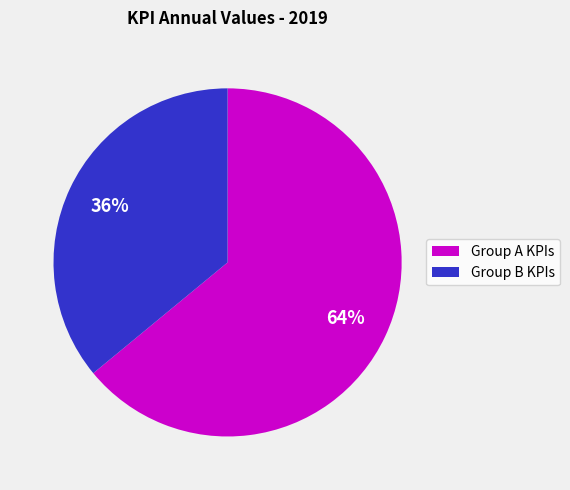

Is there any slice that represents more than half of the pie?

Yes